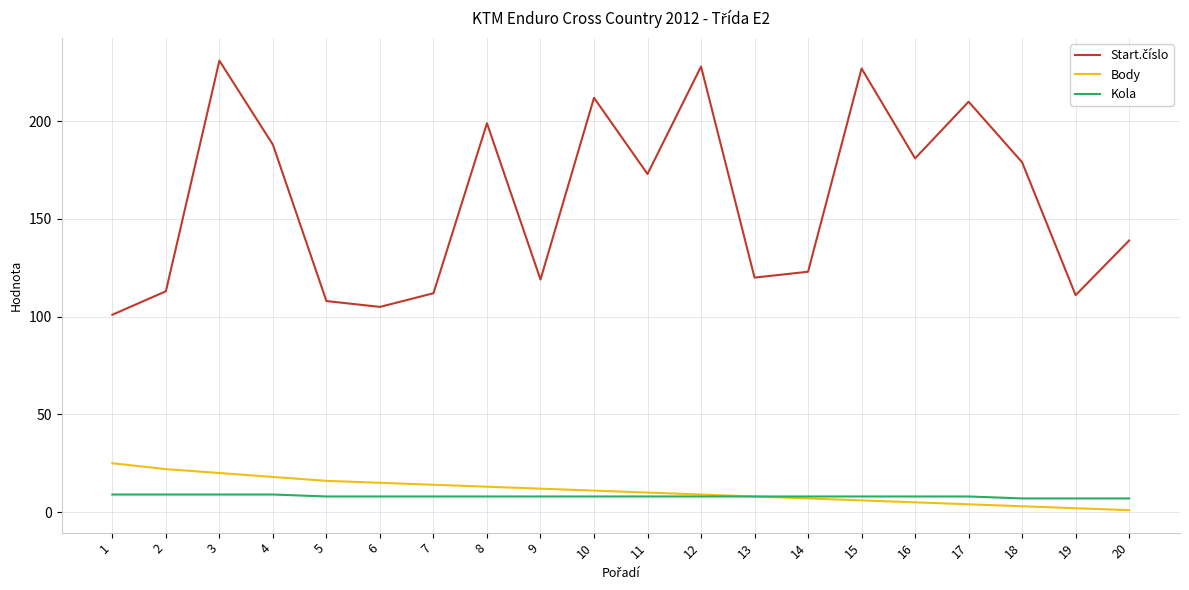

What is the maximum value for Body?

25